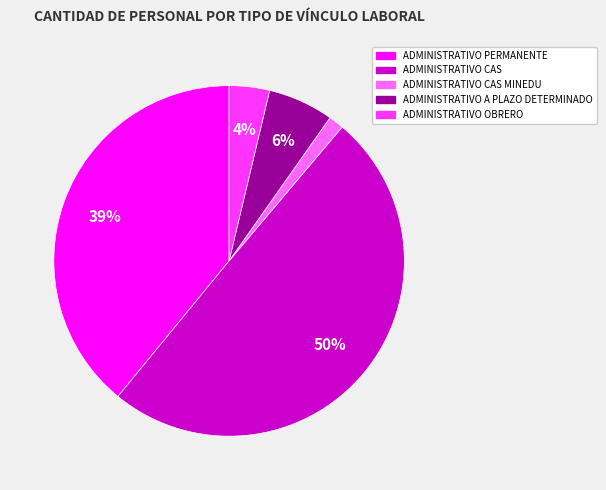

To the nearest percent, what is the average slice percentage?

20%